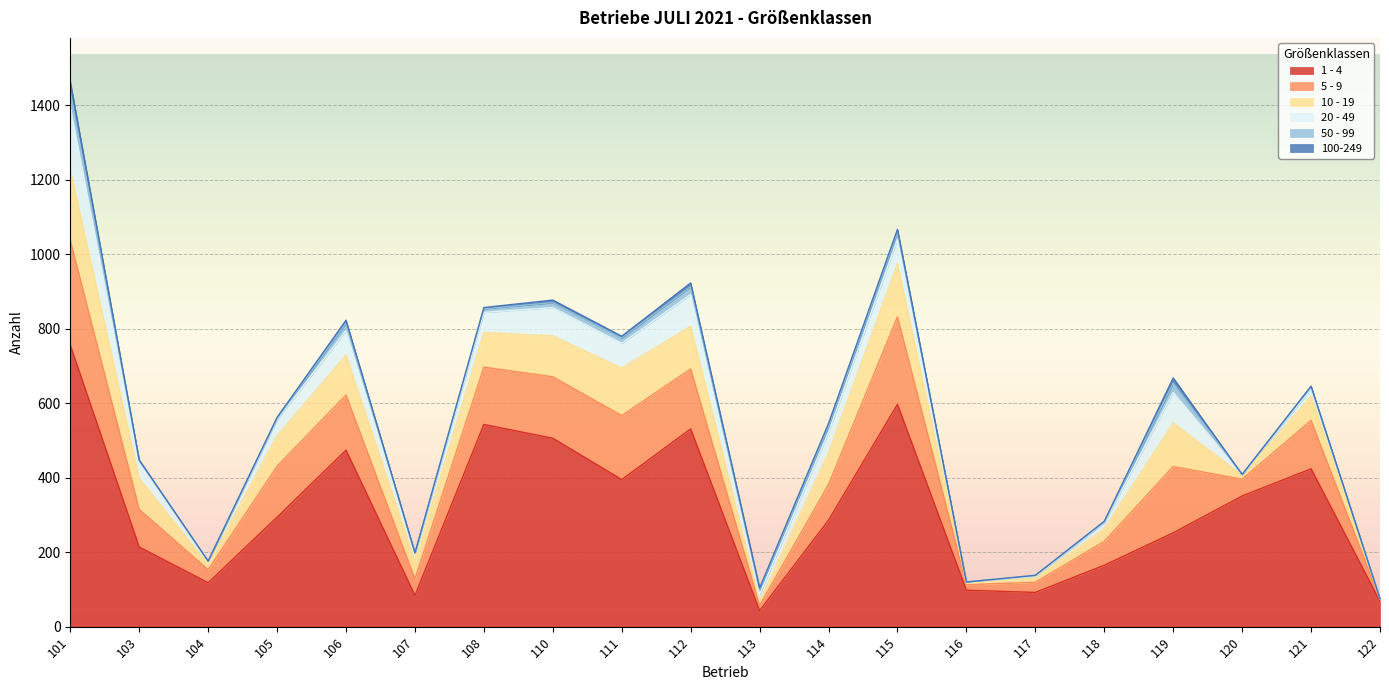

At which label is 100-249 closest to 13?

119